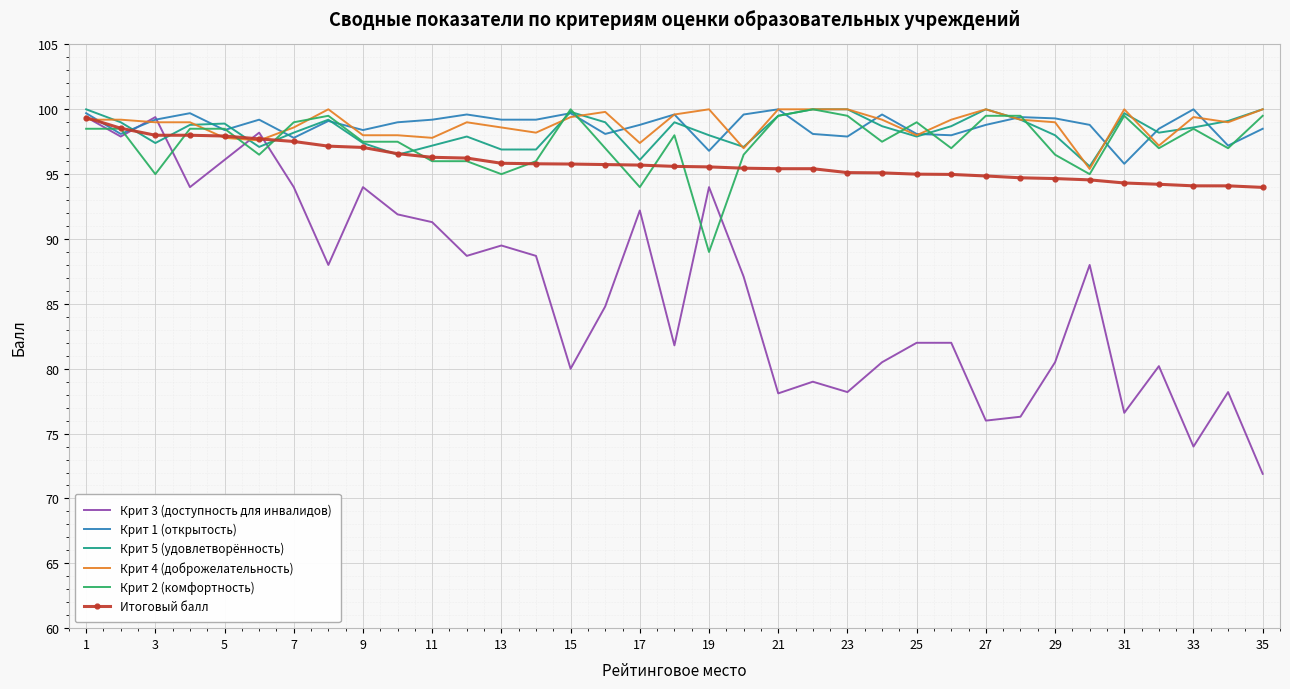

True or false: Крит 3 (доступность для инвалидов) and Крит 5 (удовлетворённость) cross at least once.

True